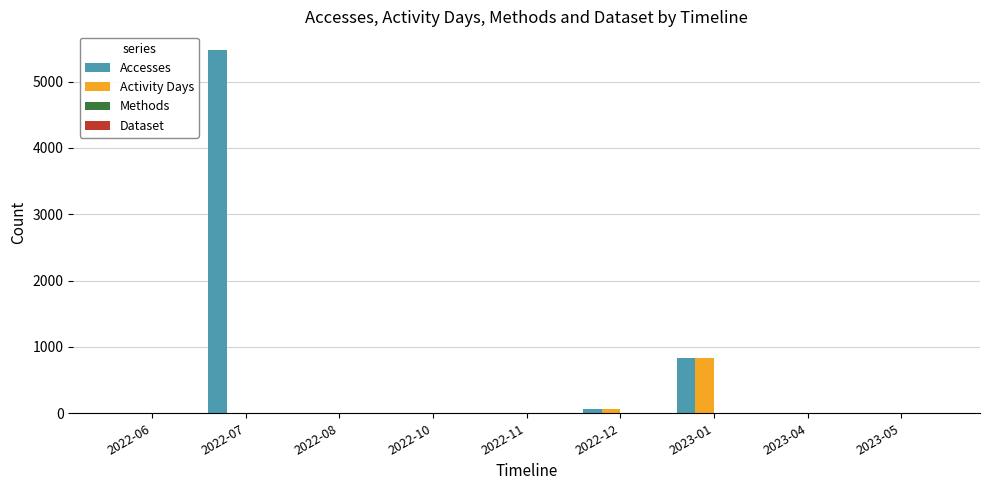

Are the bars horizontal?

No